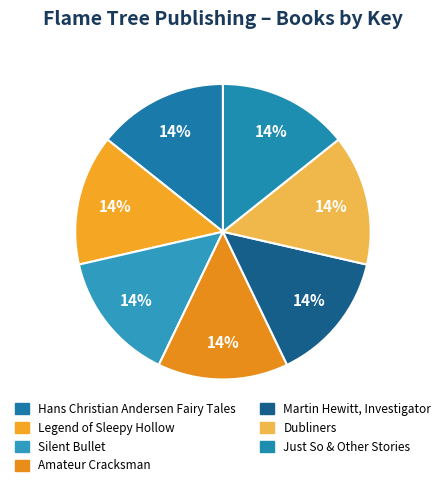

How many segments does this pie chart have?

7